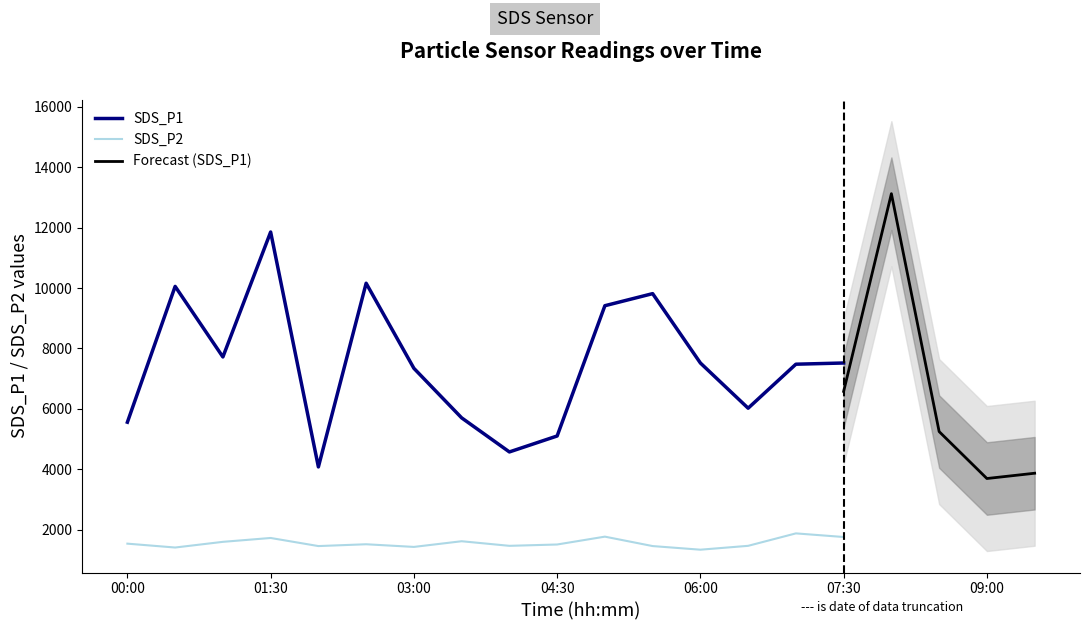

The value of SDS_P2 at 06:00 is 722.2. True or false?

False